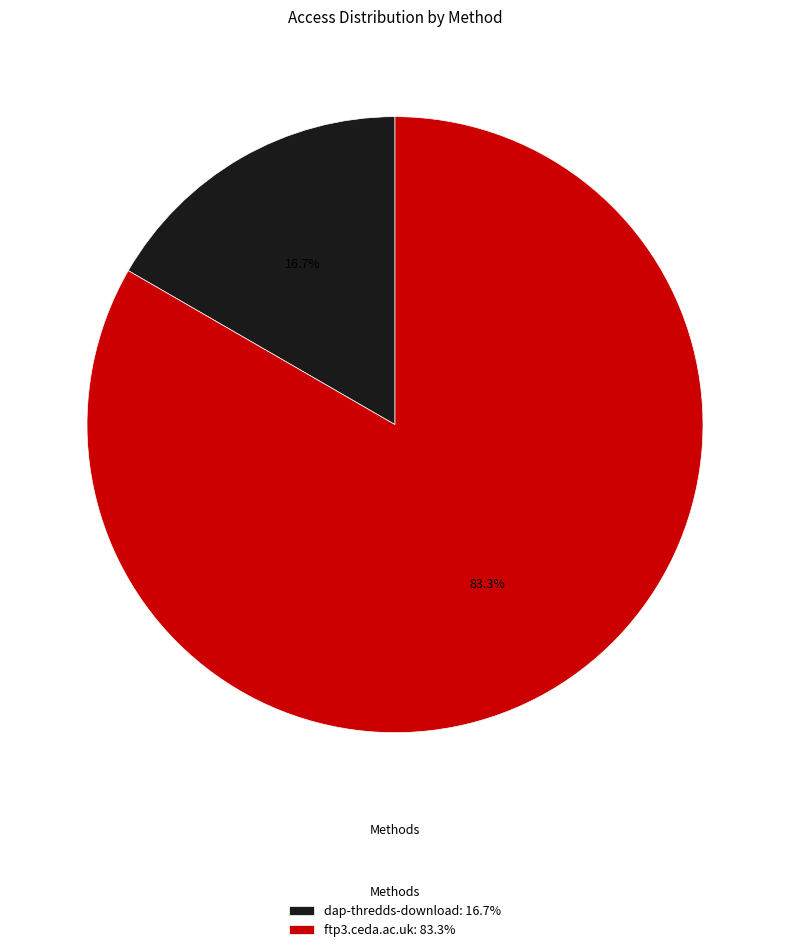

To the nearest percent, what percentage of the pie is dap-thredds-download?

17%